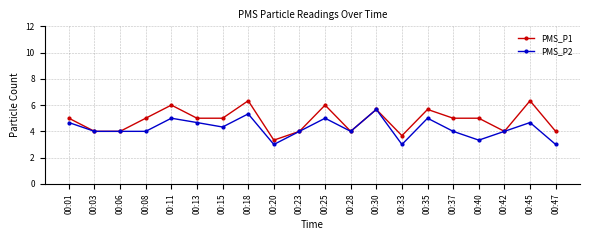

The value of PMS_P2 at 00:23 is 4.0. True or false?

True